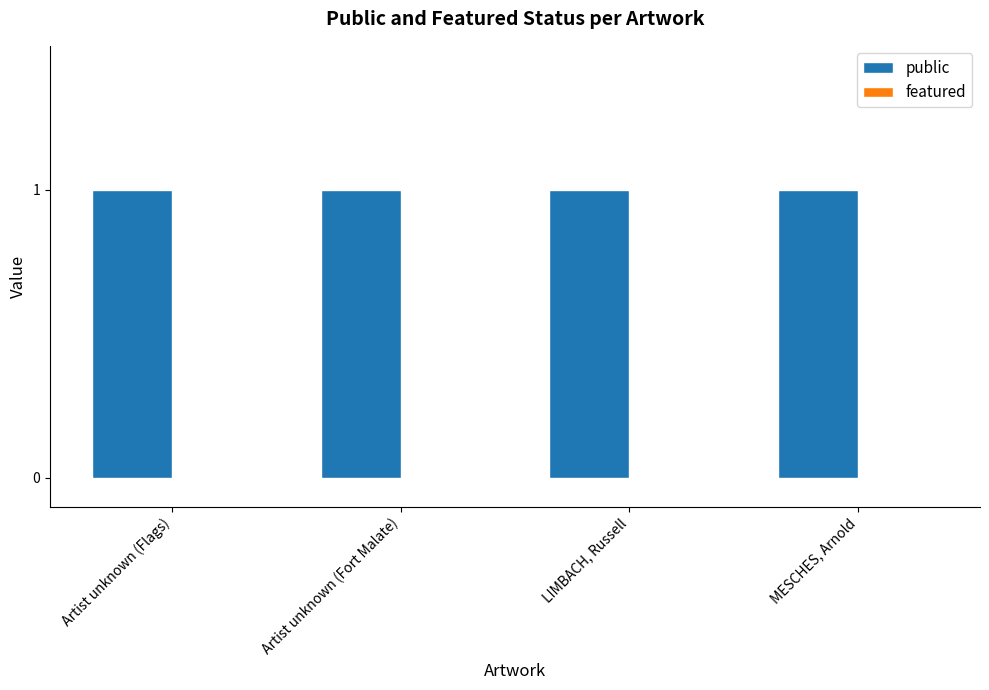

What is the total value across all series at LIMBACH, Russell?

1